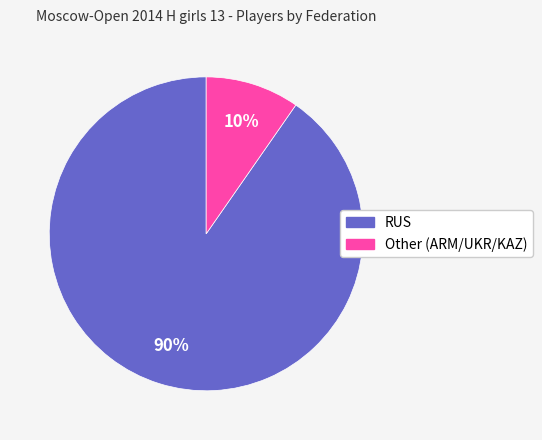

Is the sum of RUS and Other greater than half?

Yes